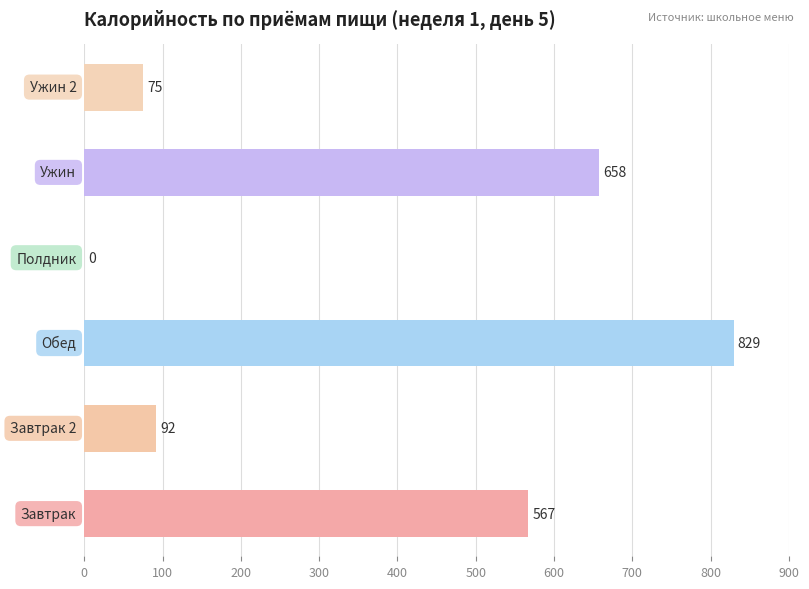

What is the greatest value displayed?

829.5